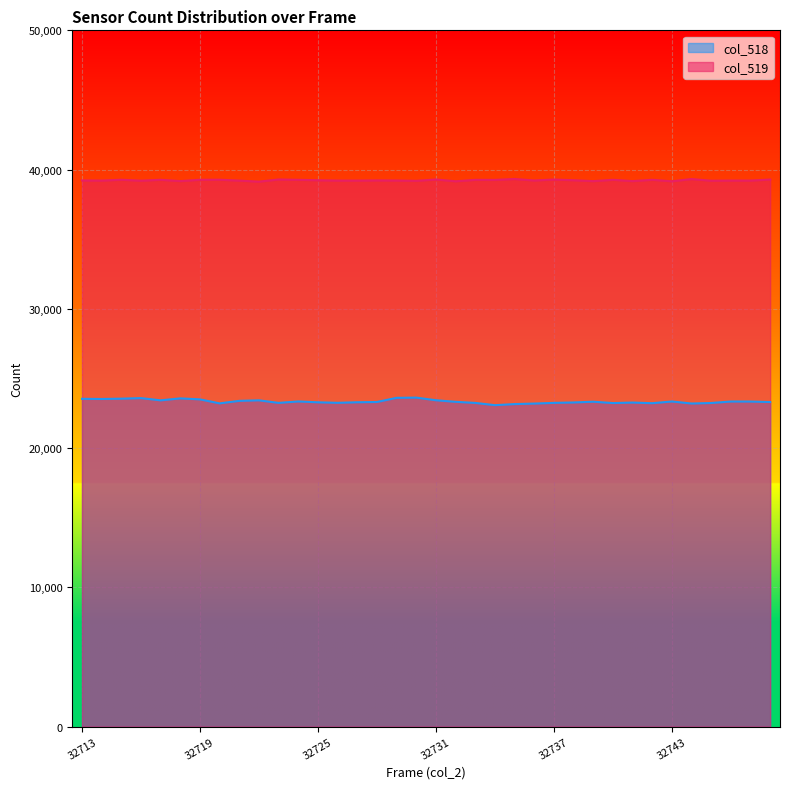

Which category has the lowest value in the col_518 series?

32734